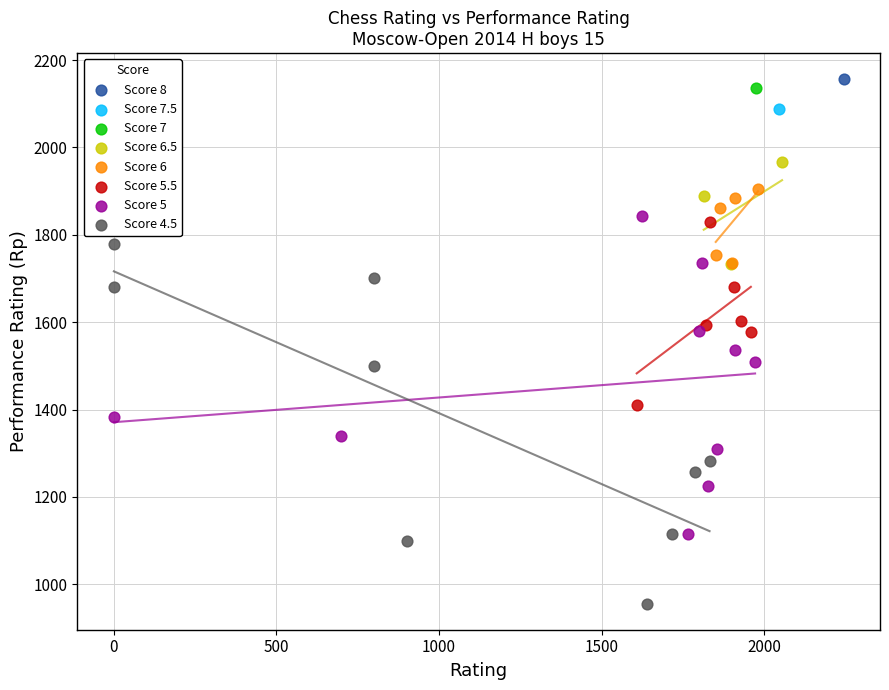

What are all the series names shown in the legend?

Score 8, Score 7.5, Score 7, Score 6.5, Score 6, Score 5.5, Score 5, Score 4.5